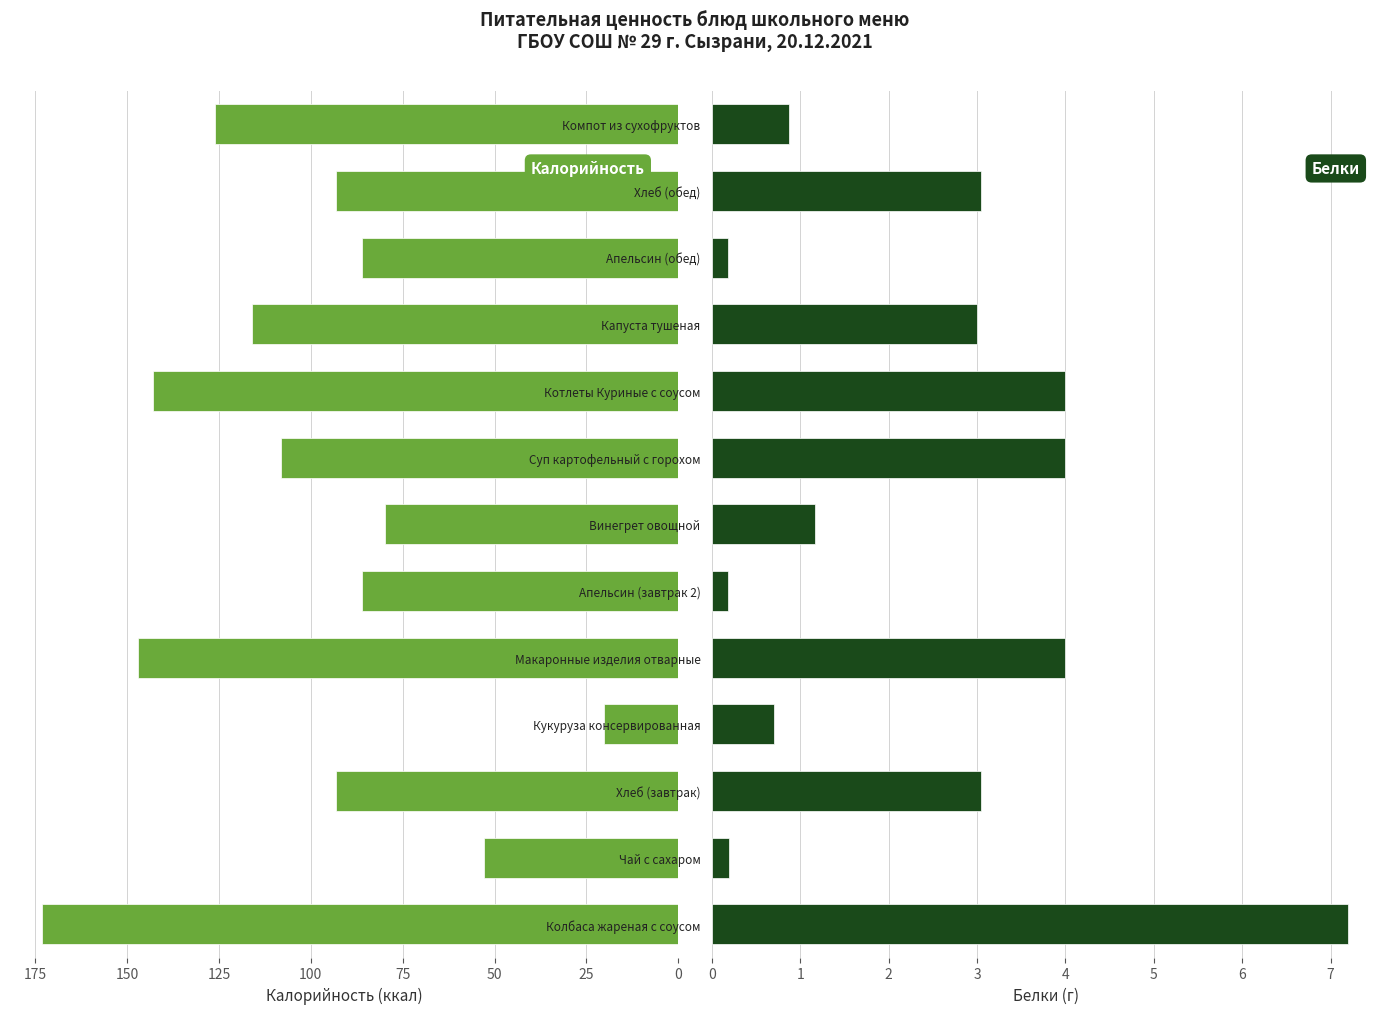

Reading right to left, what are all the values shown in this chart?

Калорийность: 126.1	93.2	86.0	116.0	143.0	108.0	79.7	86.0	147.0	20.2	93.2	53.0	173.2
Белки: 0.9	3.0	0.2	3.0	4.0	4.0	1.2	0.2	4.0	0.7	3.0	0.2	7.2